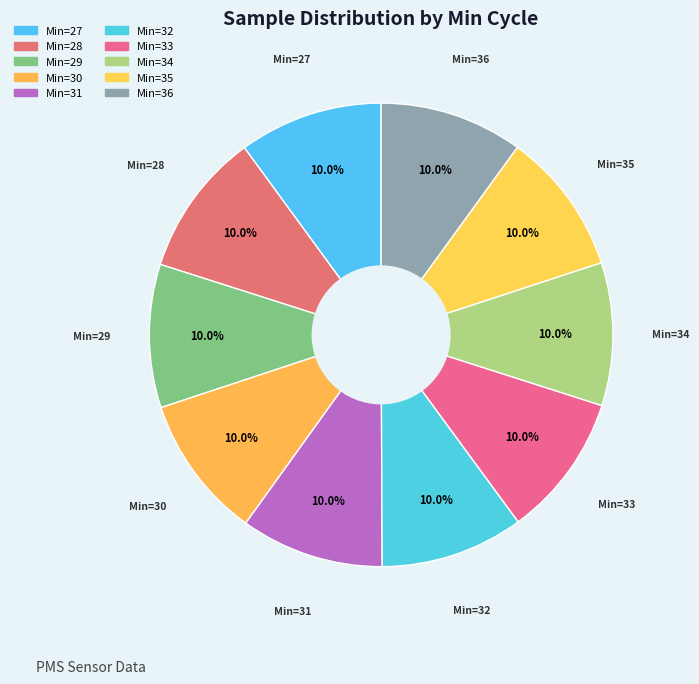

Does any single category account for the majority?

No